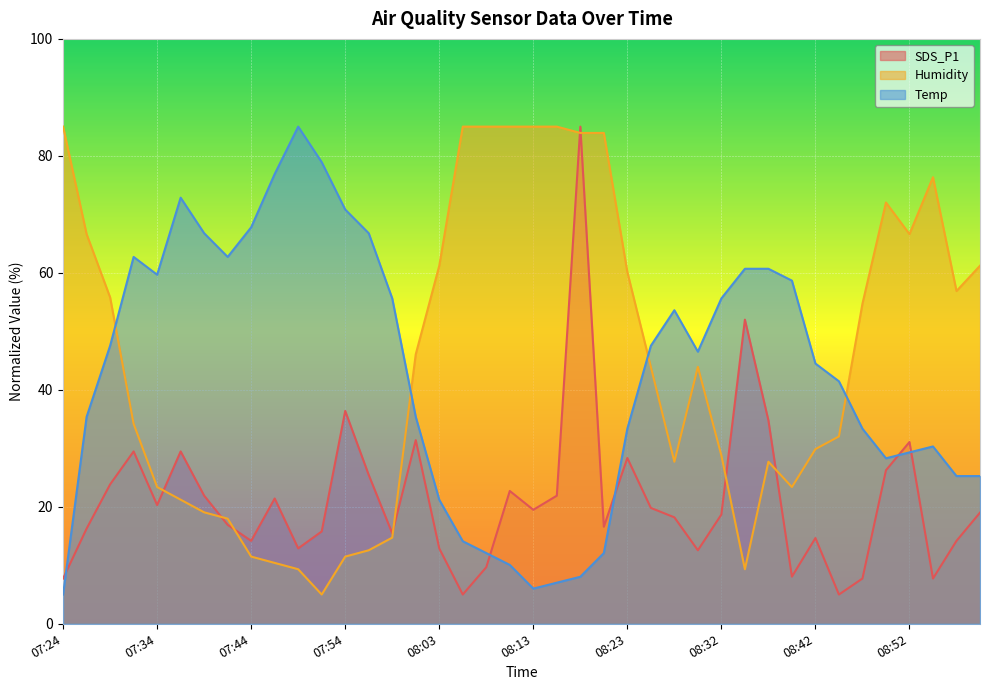

What is the label of the 26th point from the left?

08:25